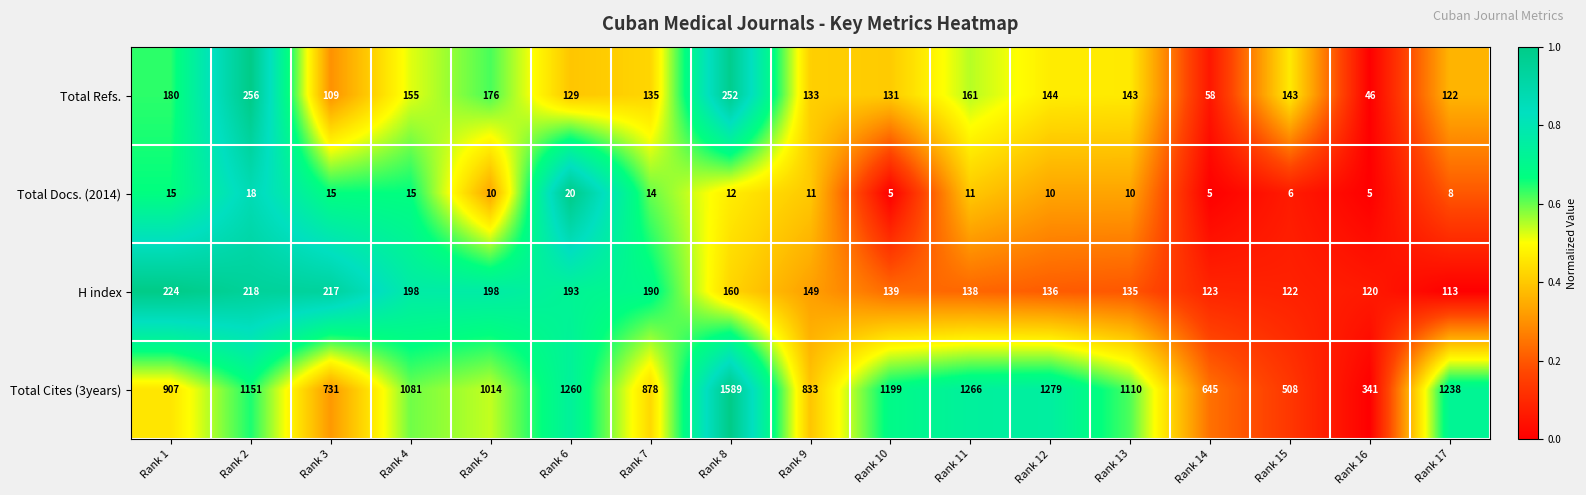

Count the number of data series in this chart.

4